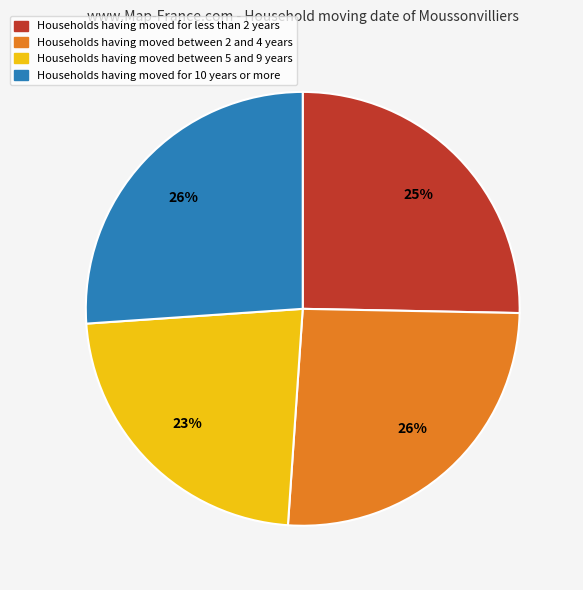

Combined, do Households having moved between 5 and 9 years and Households having moved between 2 and 4 years account for over 50%?

No